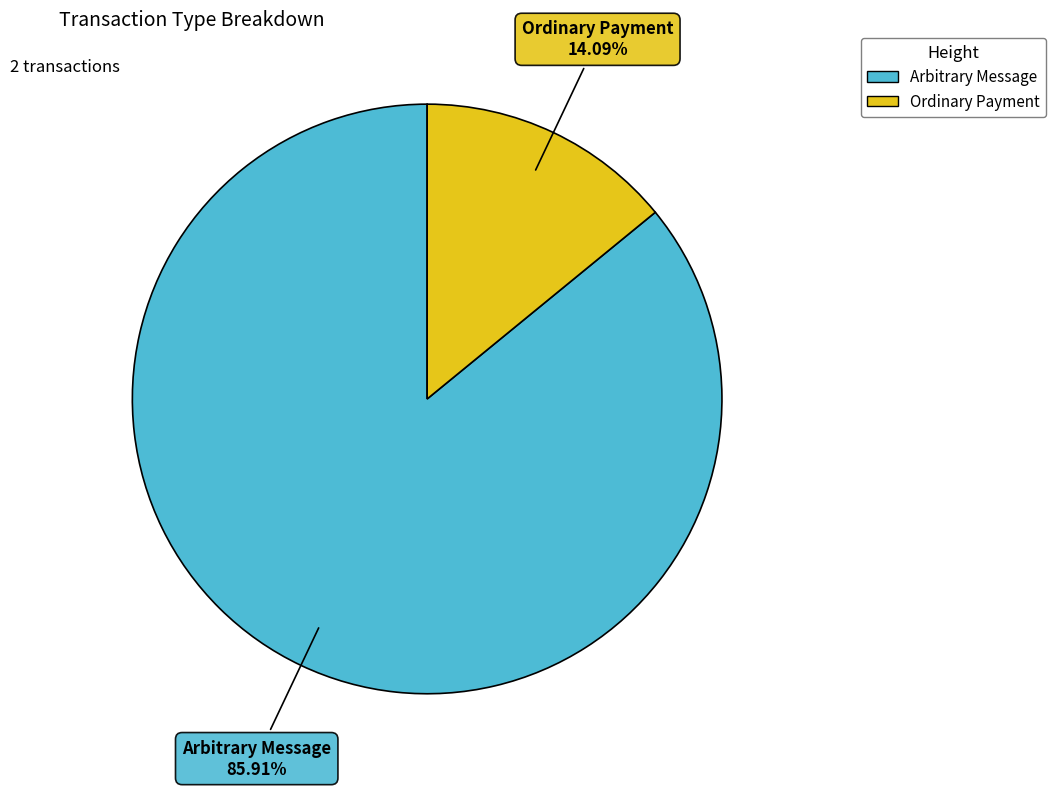

Is there a majority slice in this chart?

Yes